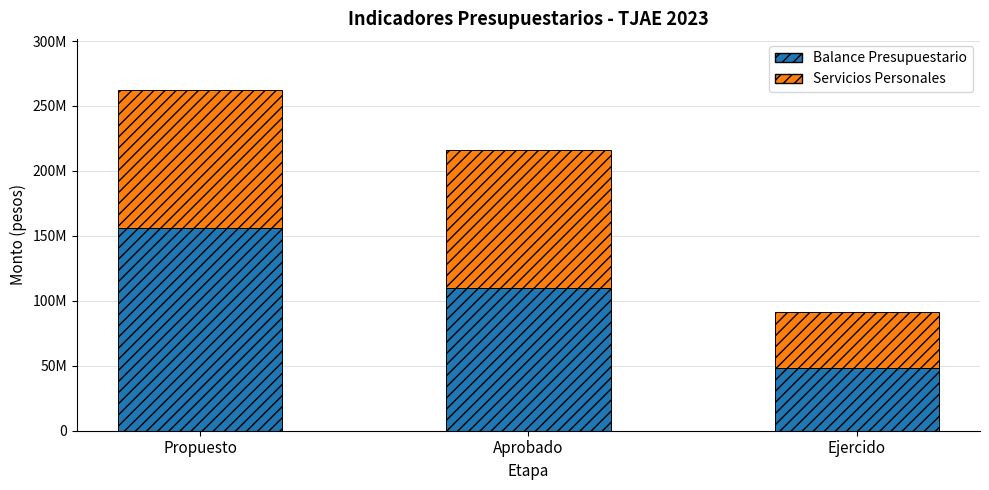

What are all the series names shown in the legend?

Balance Presupuestario, Servicios Personales